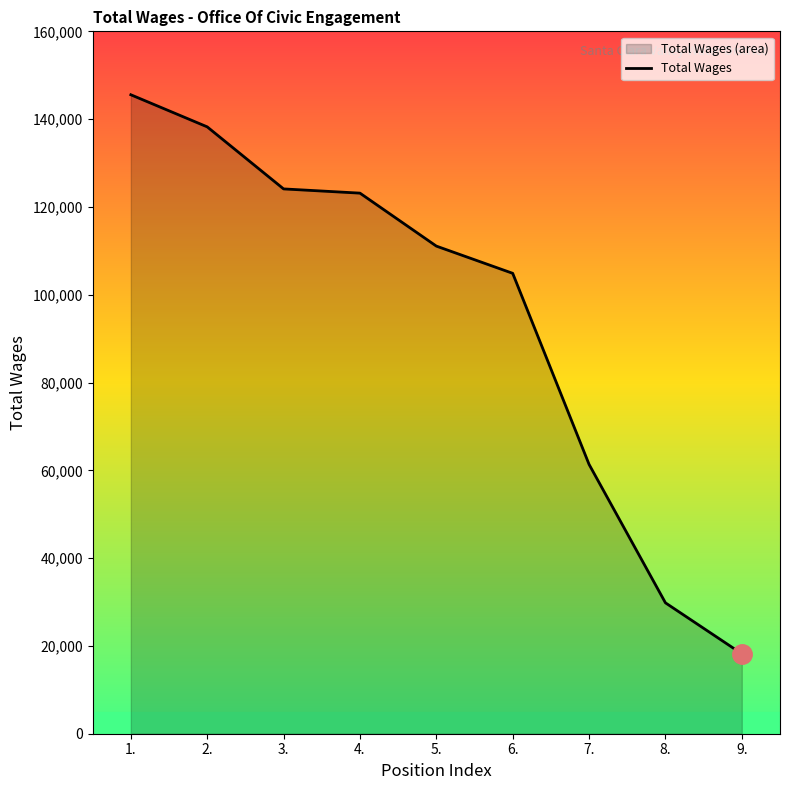

What is the label of the 2nd point from the right?

8.